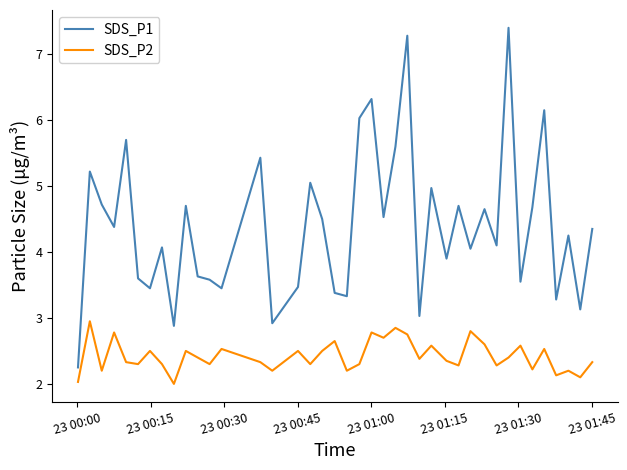

What is the smallest value displayed?

2.0